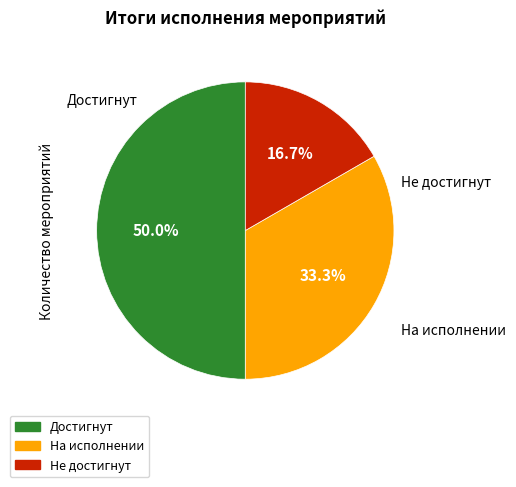

What is the ratio of the value at Достигнут to the value at Не достигнут?

3.0